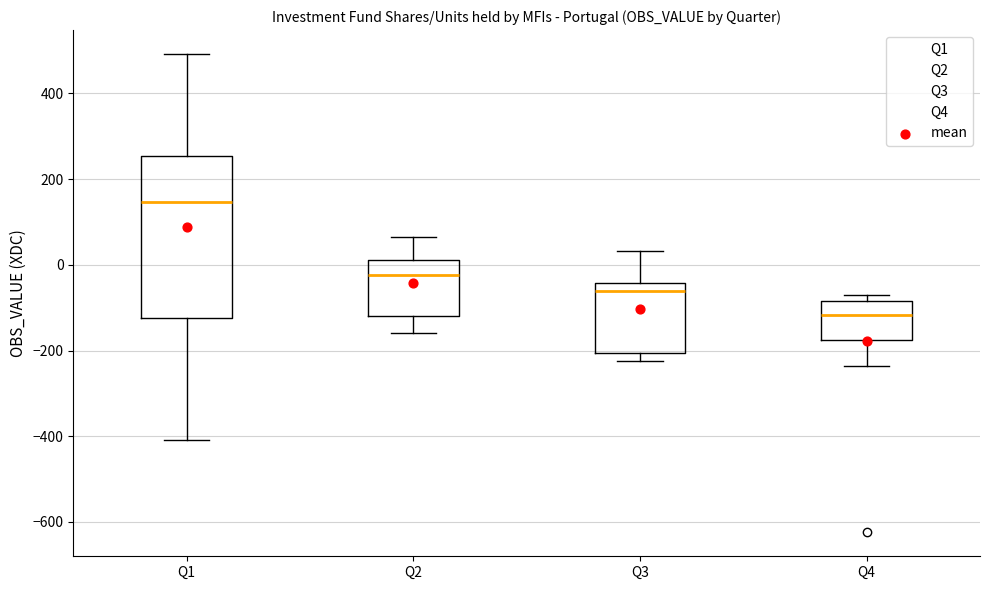

Reading left to right, transcribe this box plot: for each box, give where its median line is, the range the box spans, and where its two whiskers end, as read against the y-axis. The values are not printed on the chart, so give them approximately, as read against the axis.

Q1: median 140, box -120 to 260, whiskers -400 to 500
Q2: median -20, box -120 to 20, whiskers -160 to 60
Q3: median -60, box -200 to -40, whiskers -220 to 40
Q4: median -120, box -180 to -80, whiskers -240 to -80 (just above the box's upper edge)